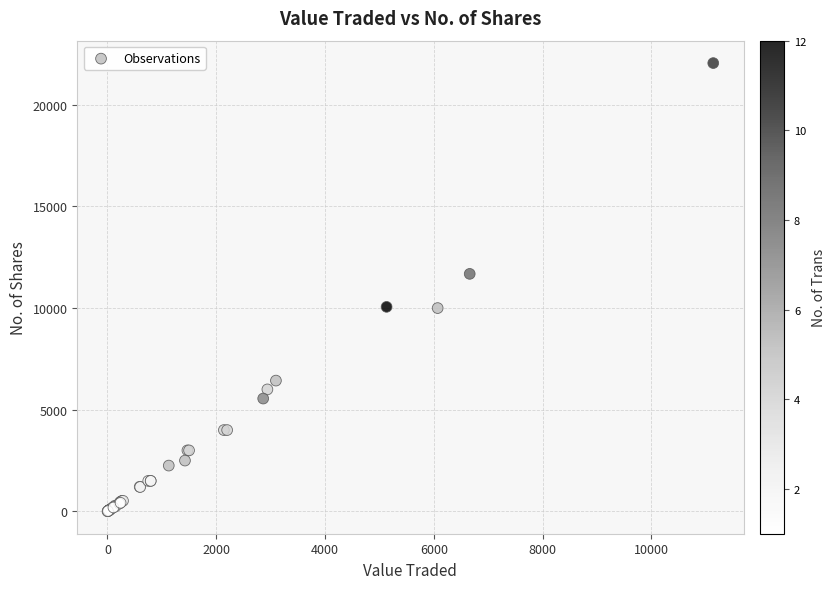

What Y value in the scatter plot is closest to 11027?

11683